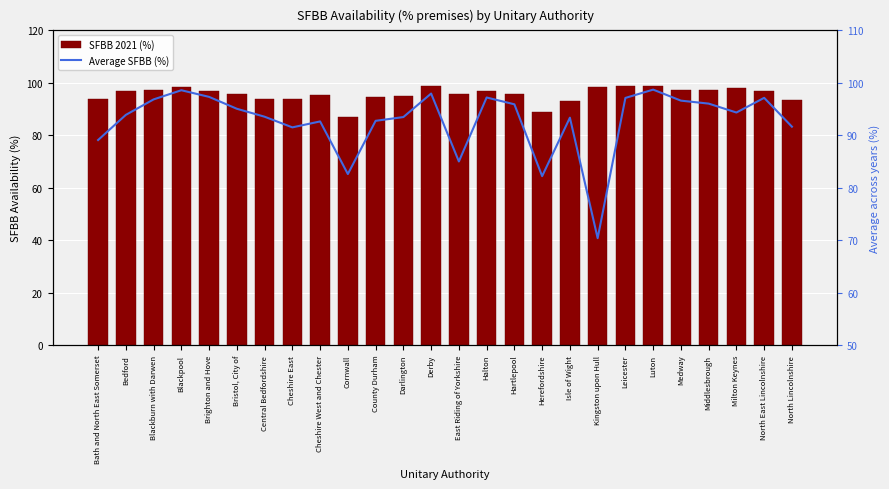

At how many categories does at least one series exceed 89?

24